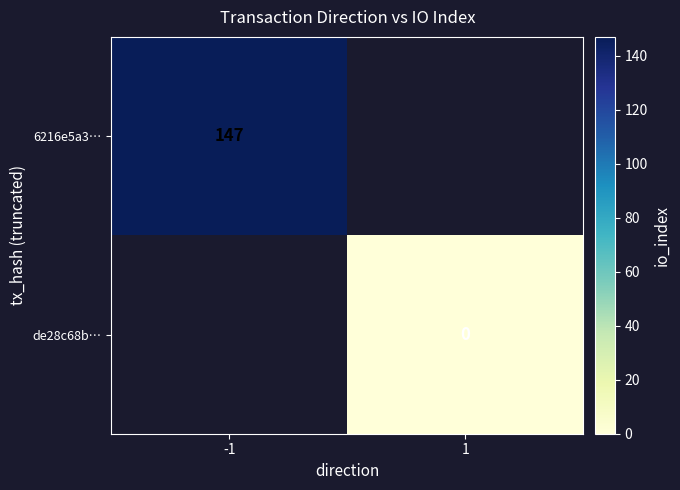

The value of 6216e5a3… at -1 is 147. True or false?

True